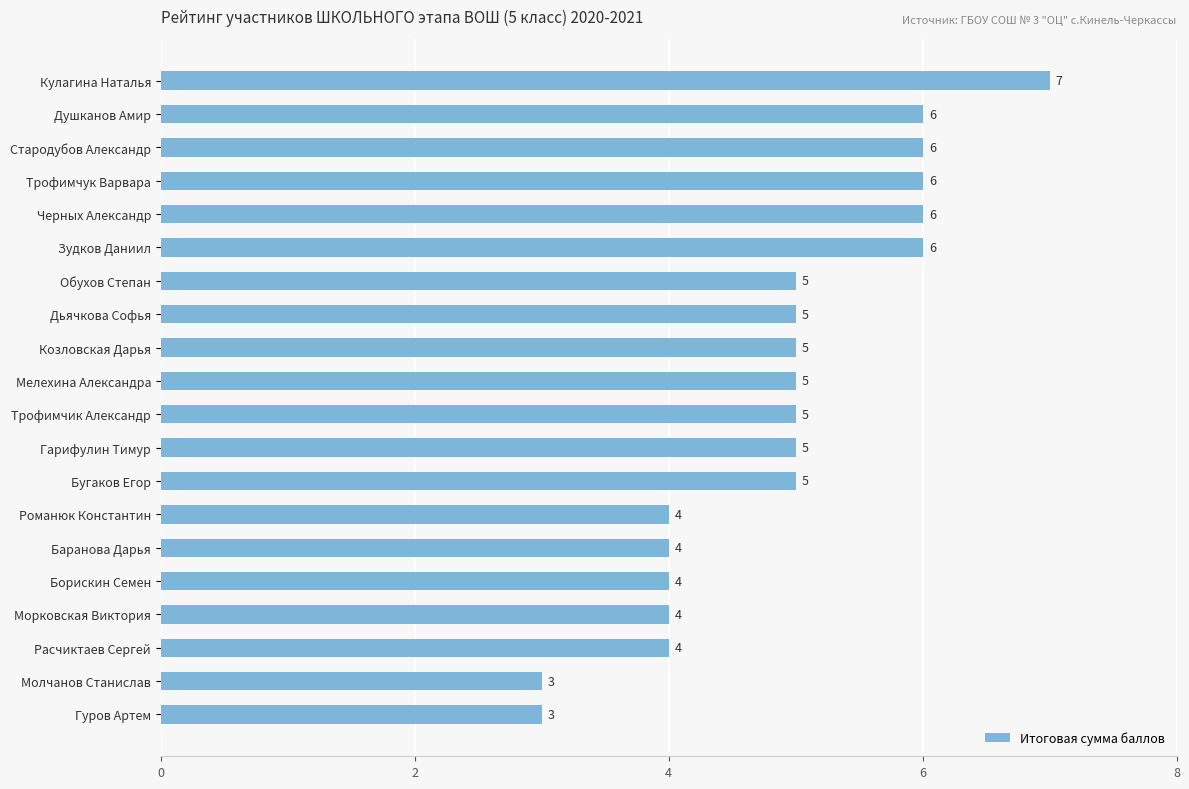

What is the ratio of the value at Морковская Виктория to the value at Душканов Амир?

0.7